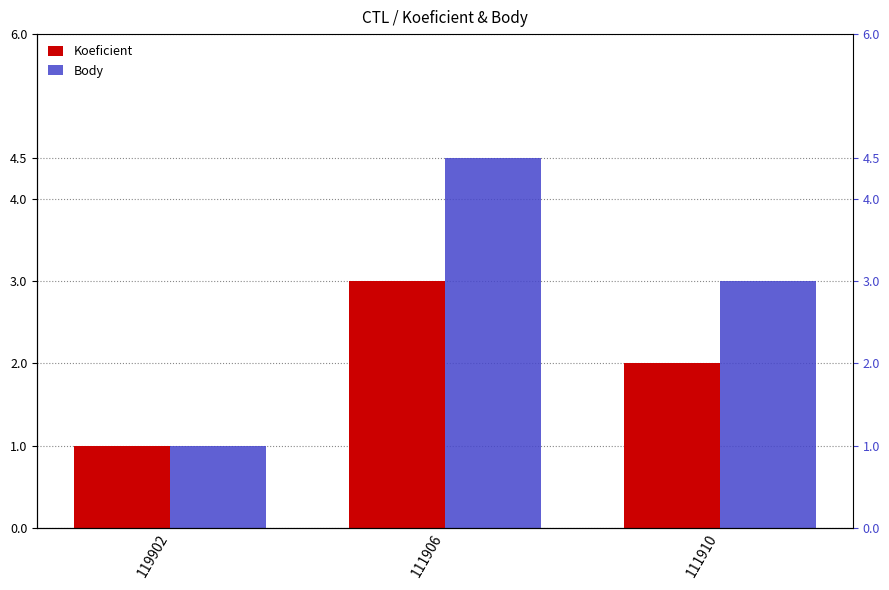

List the series in order of their peak value, lowest first.

Koeficient, Body